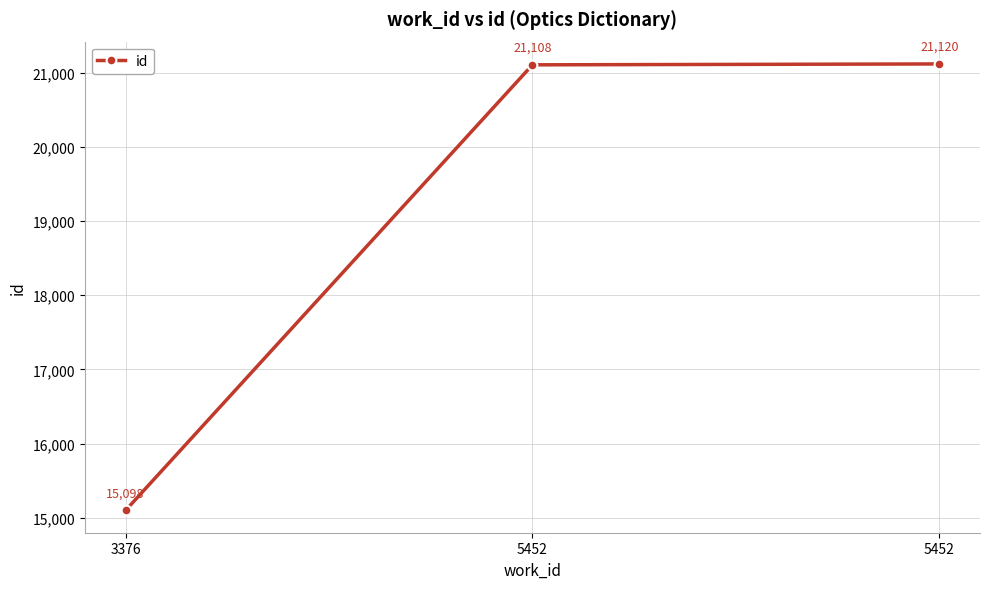

Count the number of data series in this chart.

1